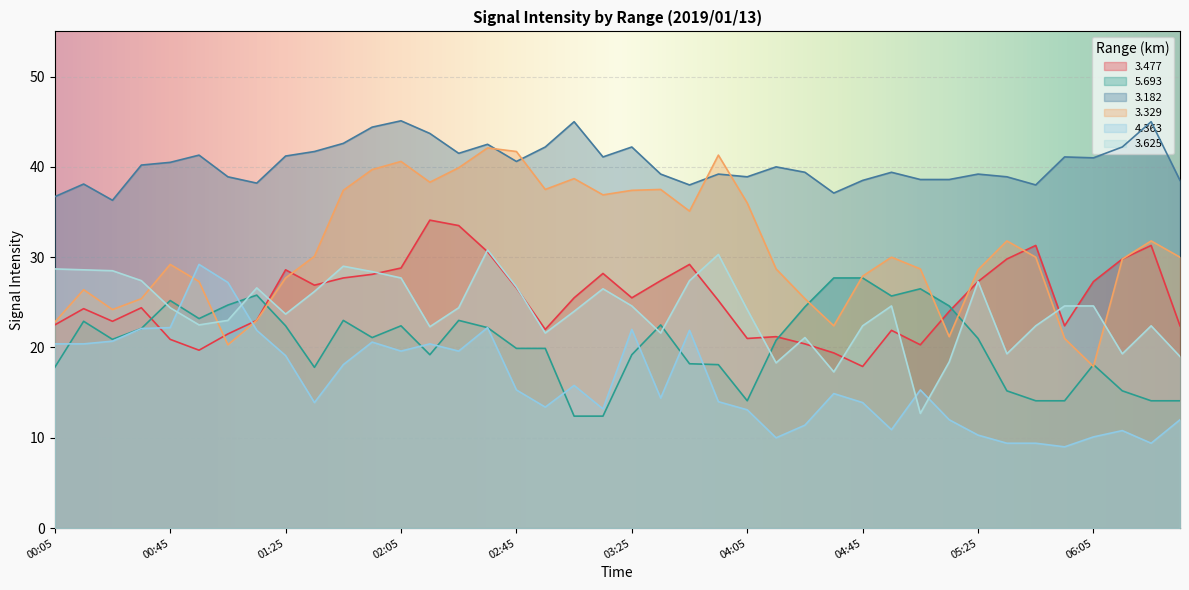

Between which two adjacent categories do 4.363 and 3.329 first intersect?

00:45 and 00:55